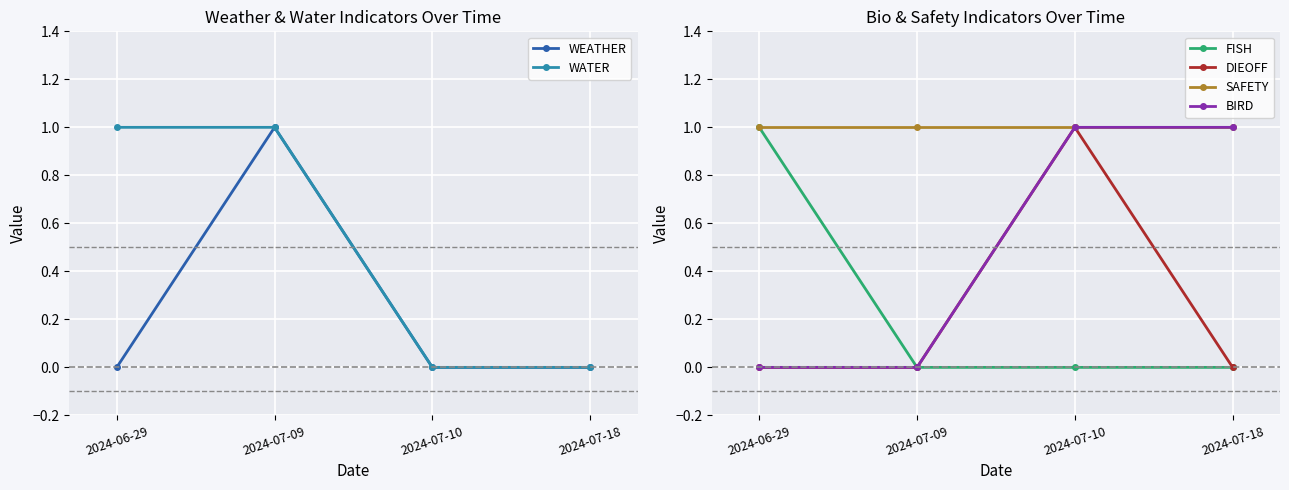

The value of FISH at 2024-07-09 is 0. True or false?

True